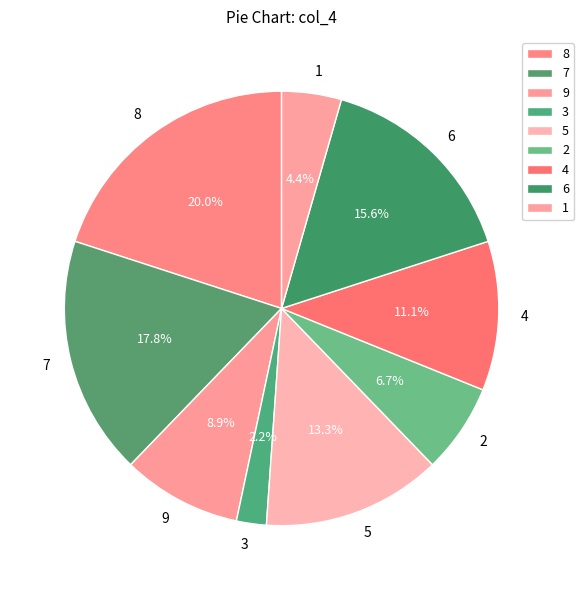

Combined, do 3 and 1 account for over 50%?

No